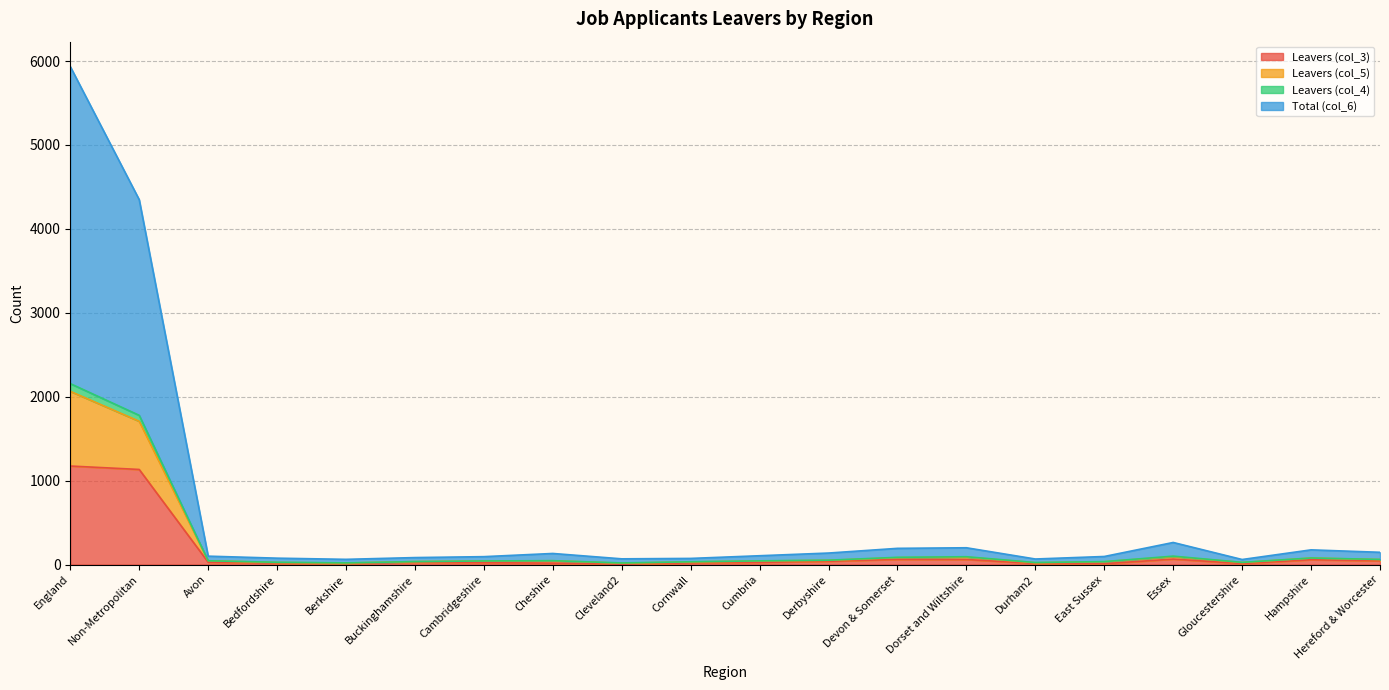

What is the spread (max minus min) of values at Cambridgeshire?

72